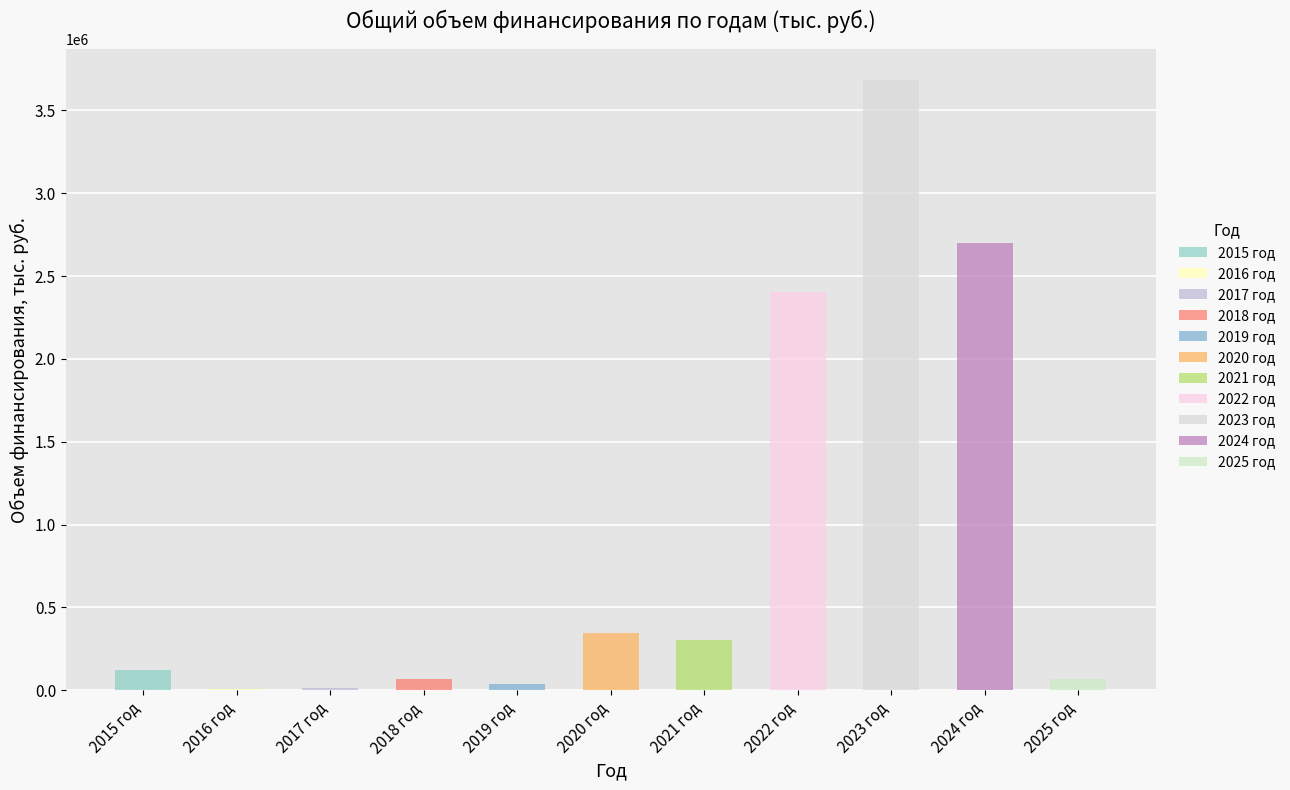

The value at 2025 год is 97653.2. True or false?

False